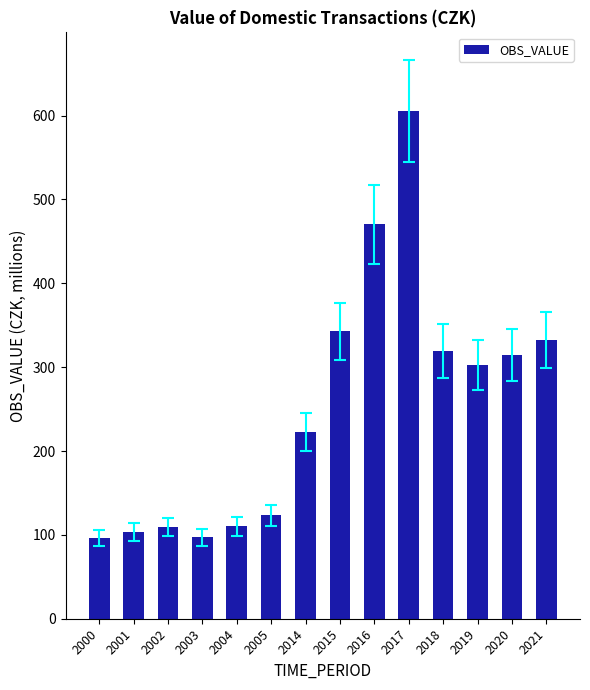

What is the value of the 5th bar from the left?

110.1